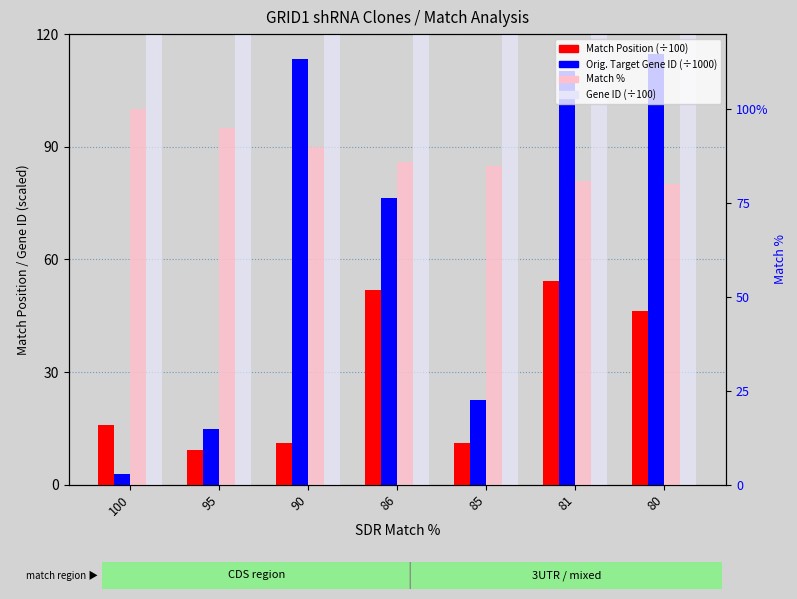

Which series has the largest range (max minus min)?

Orig. Target Gene ID (÷1000)